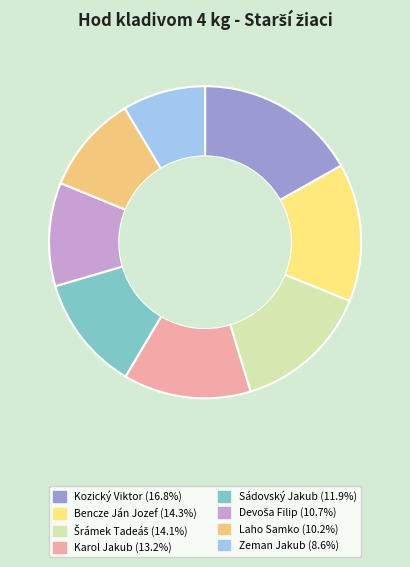

To the nearest percent, what is the average slice percentage?

12%